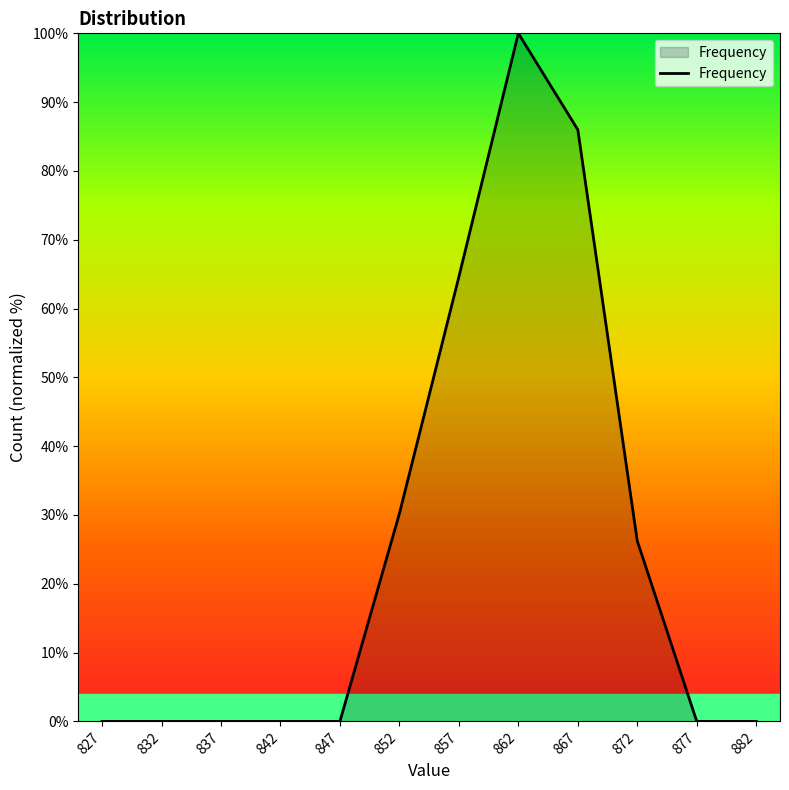

Is it true that the value at 882 is 65.8?

False